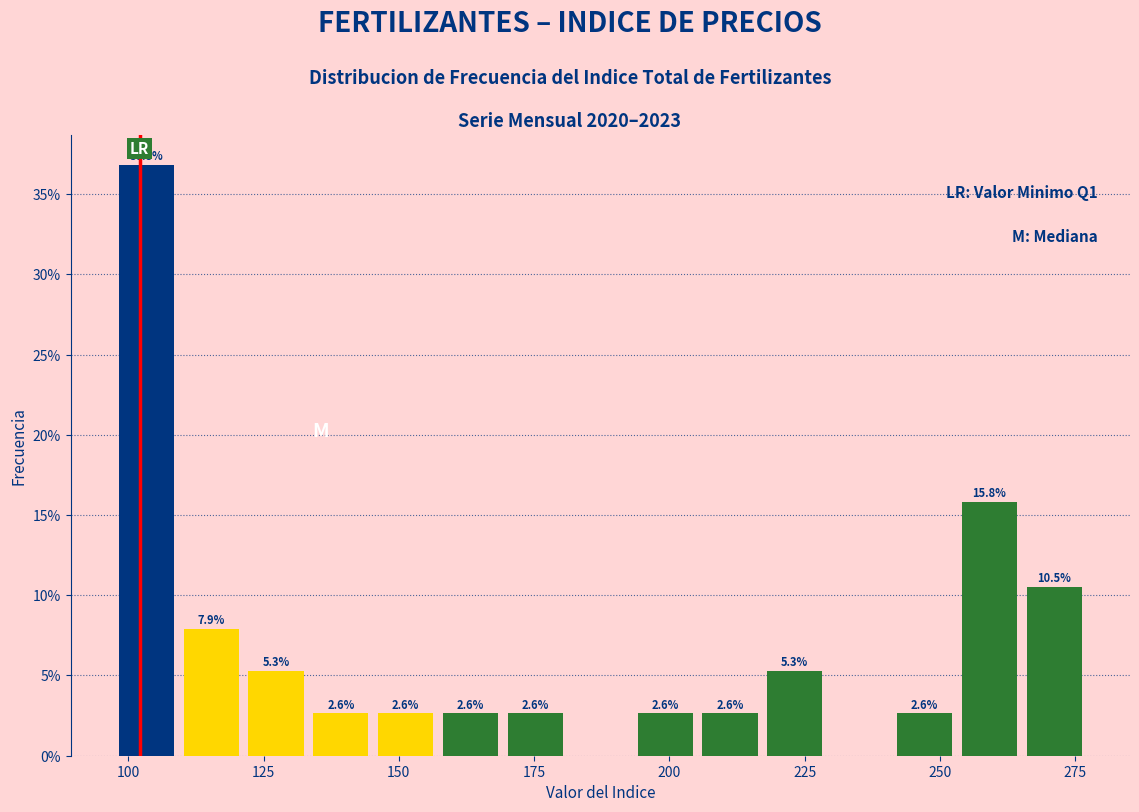

Read against the x-axis, roughly where is the centre of the tallest bar?

105